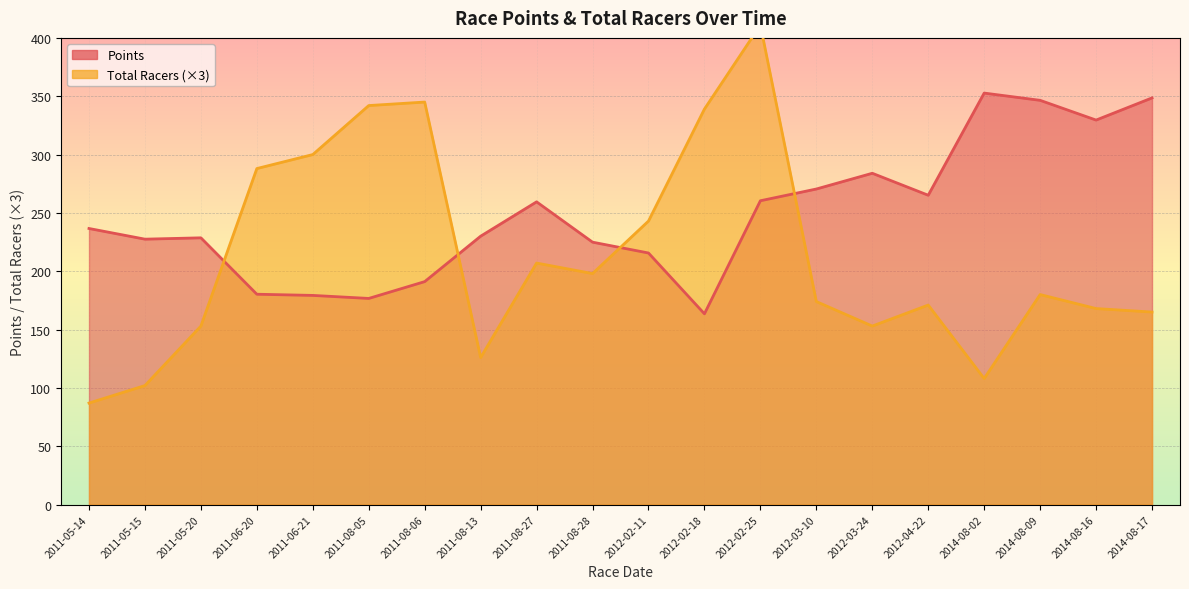

Which label corresponds to the smallest value in the chart?

2011-05-14